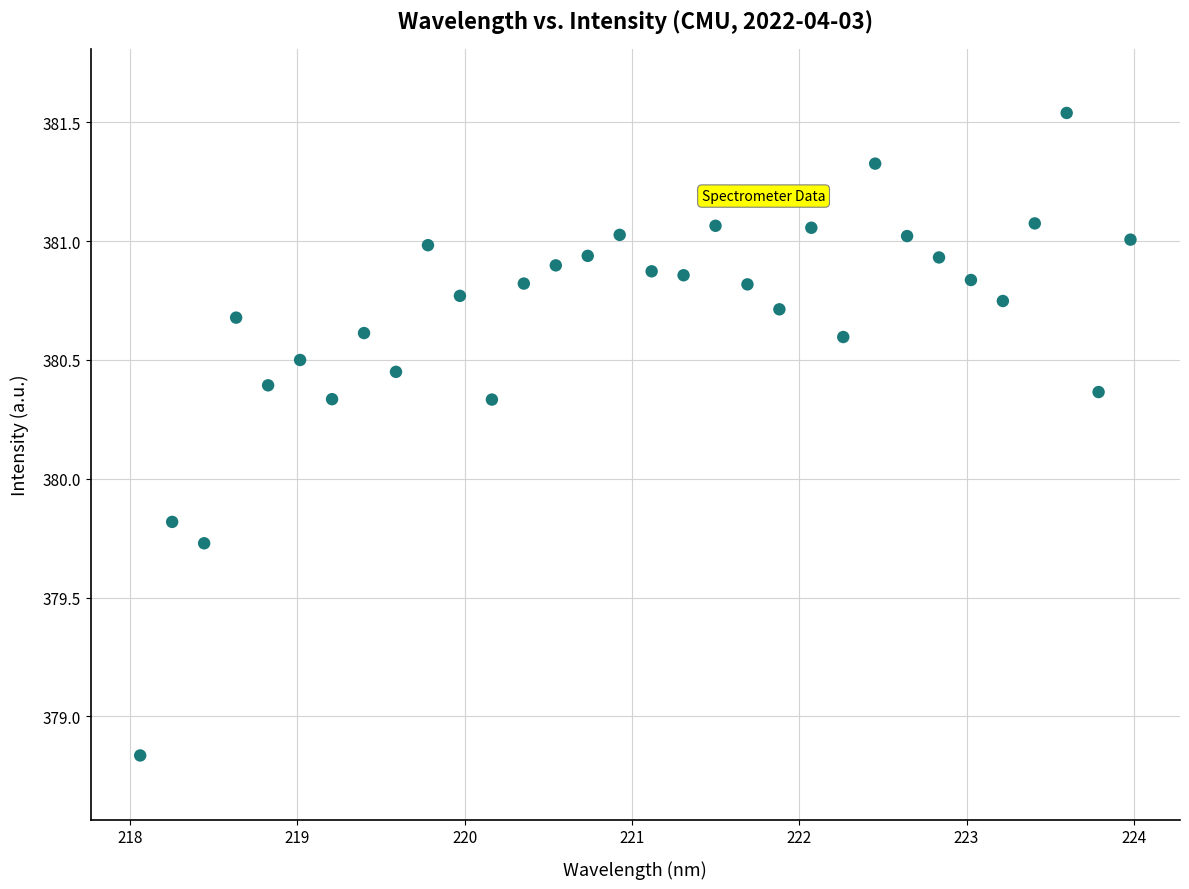

What is the range of X values (max minus min)?

5.9